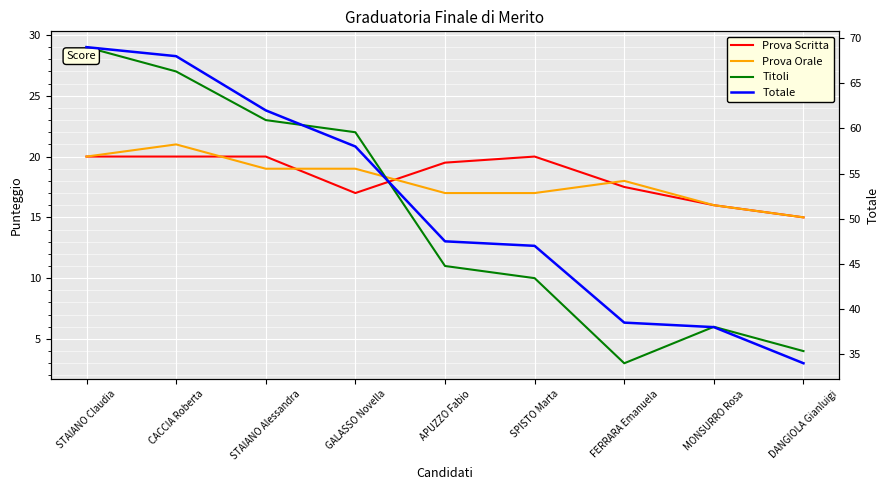

True or false: Prova Orale has more than 0 points higher than both neighbors.

True